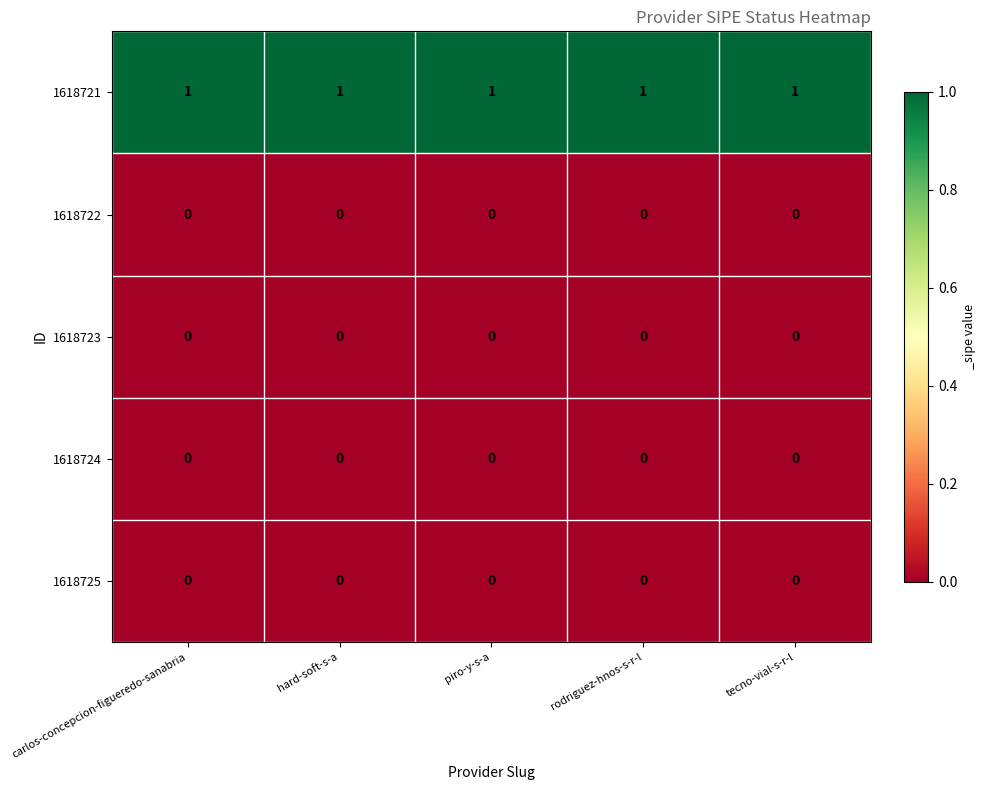

The value of 1618724 at hard-soft-s-a is 0. True or false?

True